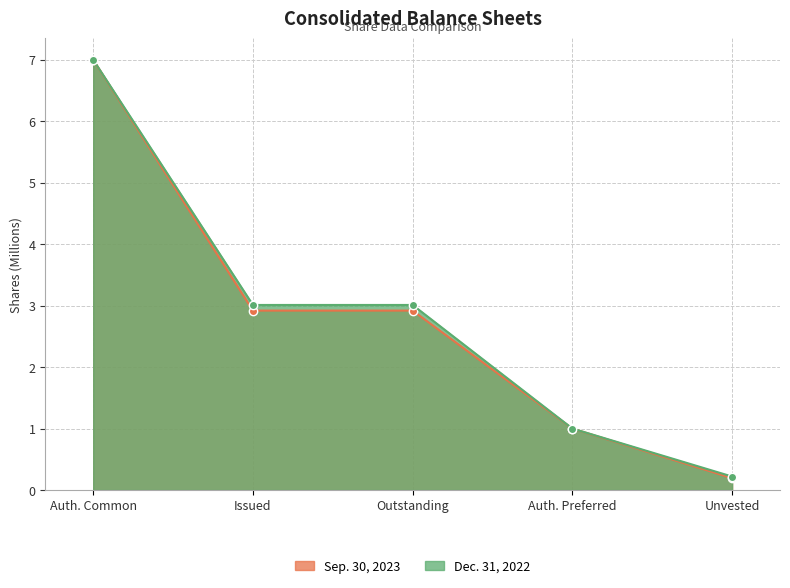

What is the maximum value for Dec. 31, 2022?

7.0